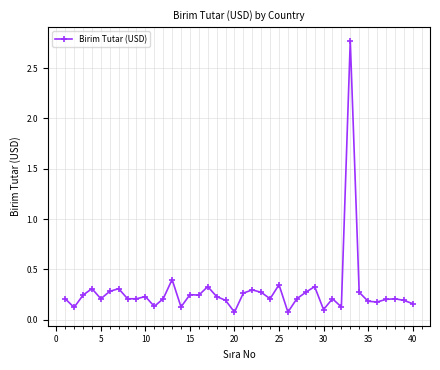

What is the sum of all values?

11.4